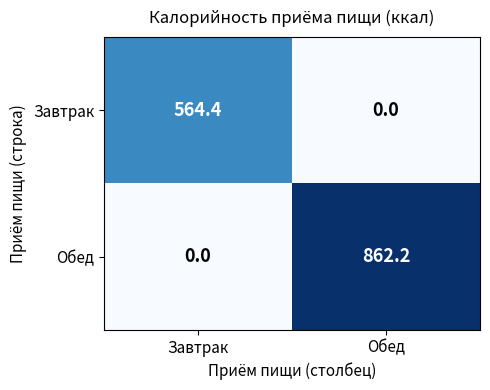

At Обед, list the series in order from largest to smallest.

Обед, Завтрак